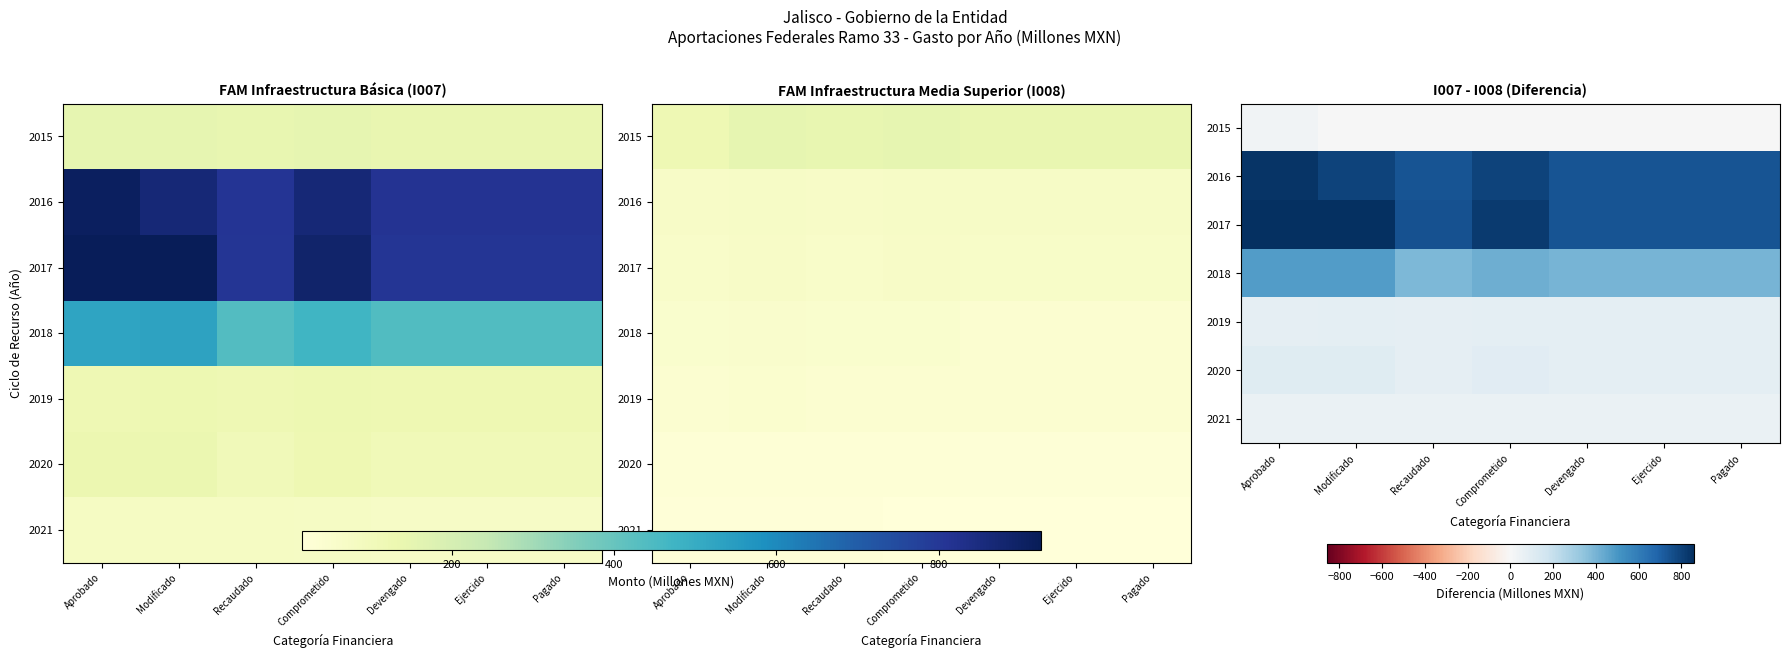

The value of 2020 at Recaudado is 126.9. True or false?

False